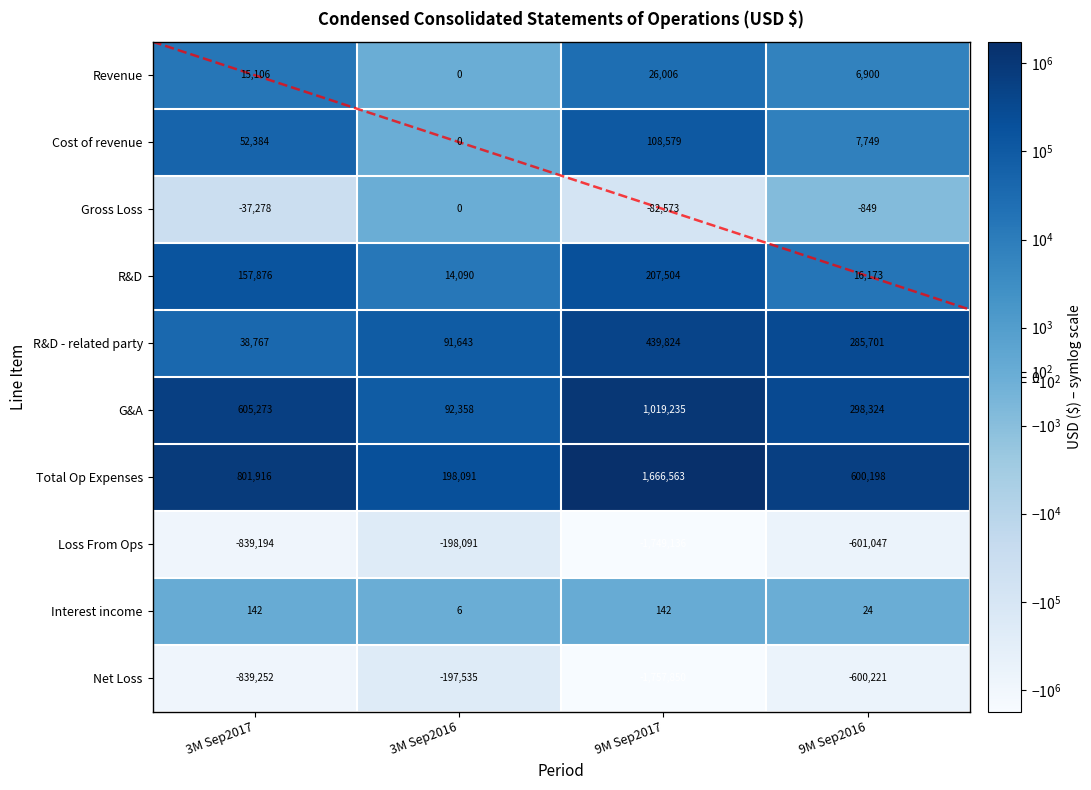

Which series has the widest spread of values?

Net Loss